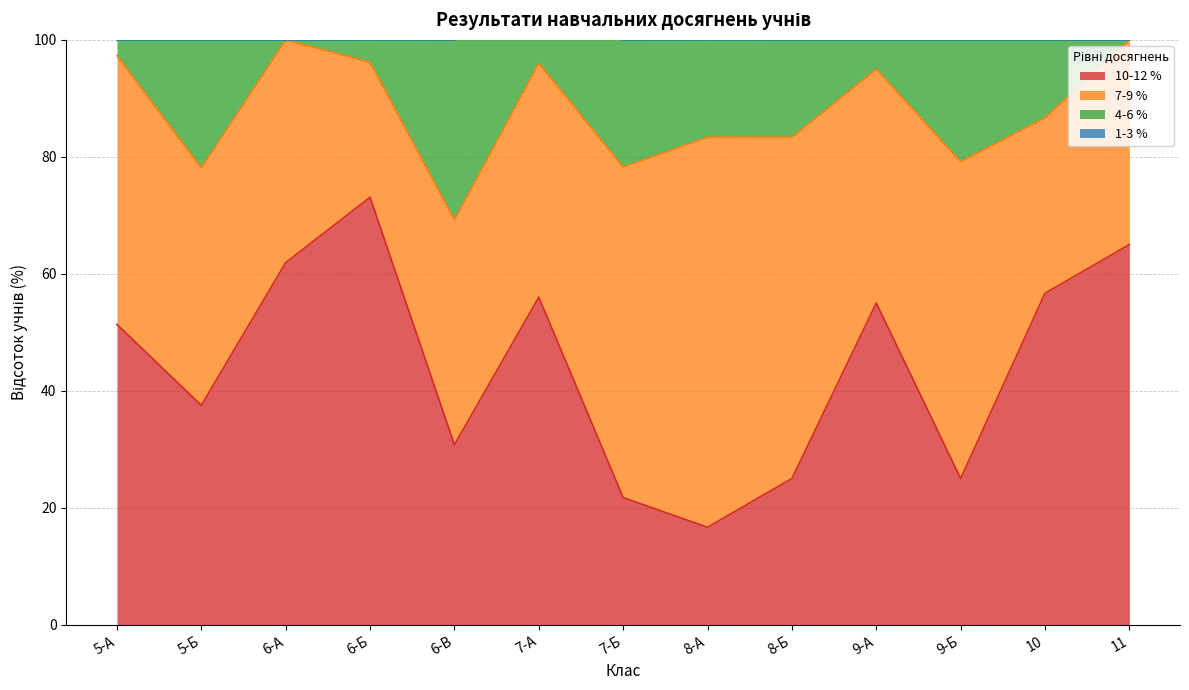

Which series has the largest range (max minus min)?

10-12 %